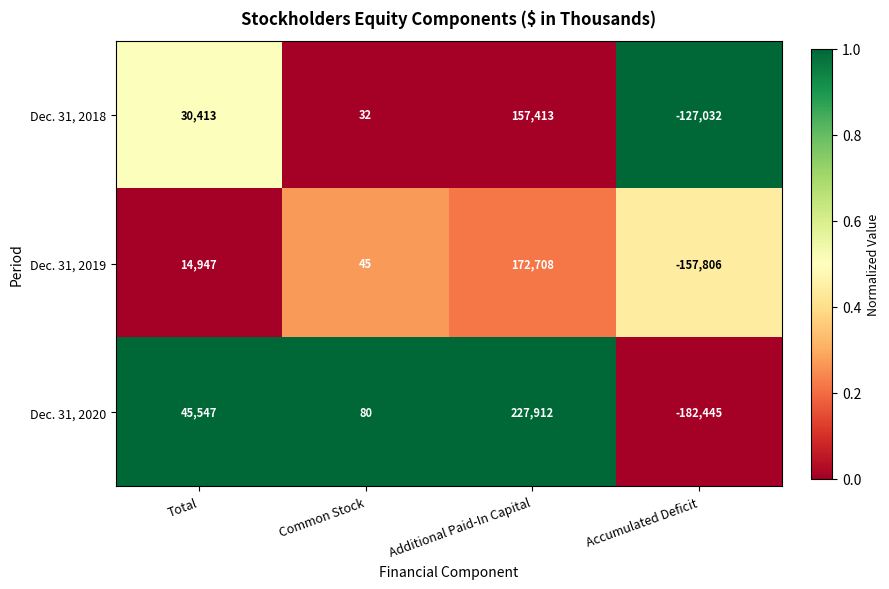

What is the average value of the Dec. 31, 2019 series?

7474